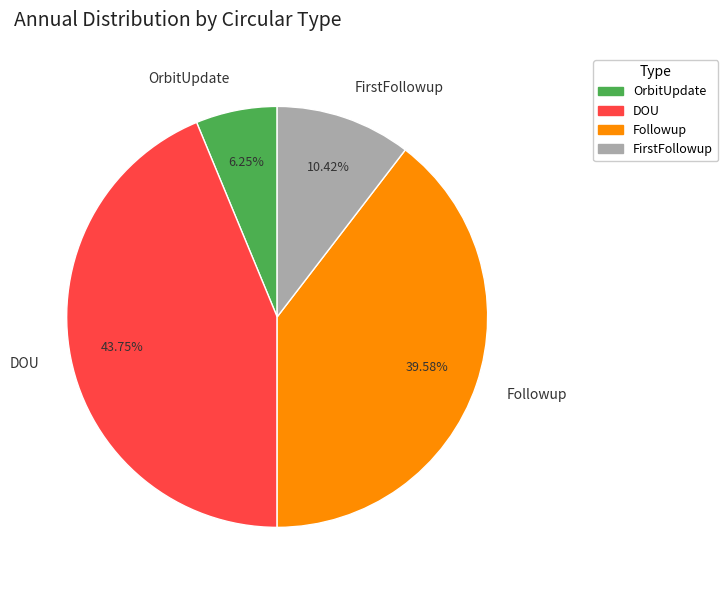

Which slice is the largest?

DOU